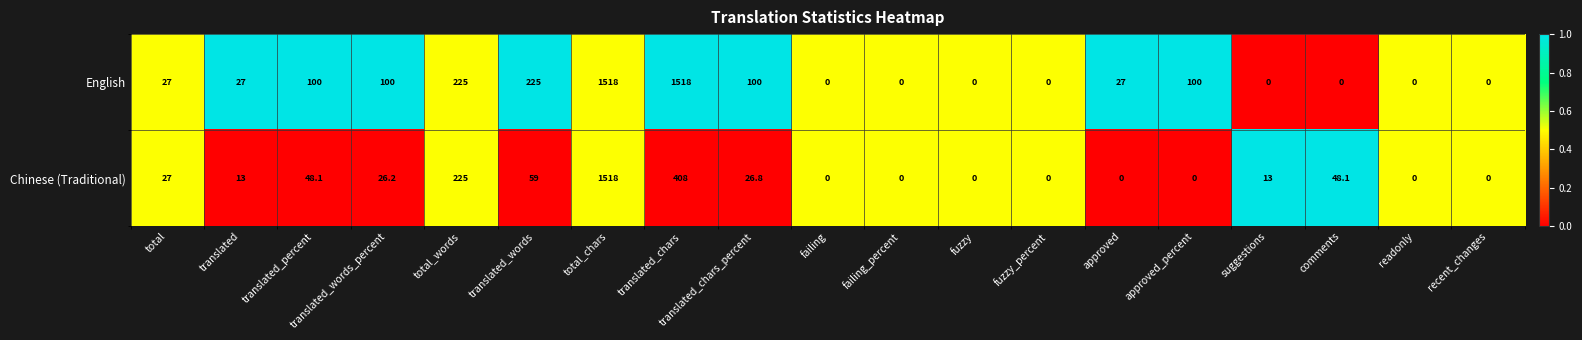

At translated_chars_percent, list the series in order from smallest to largest.

Chinese (Traditional), English